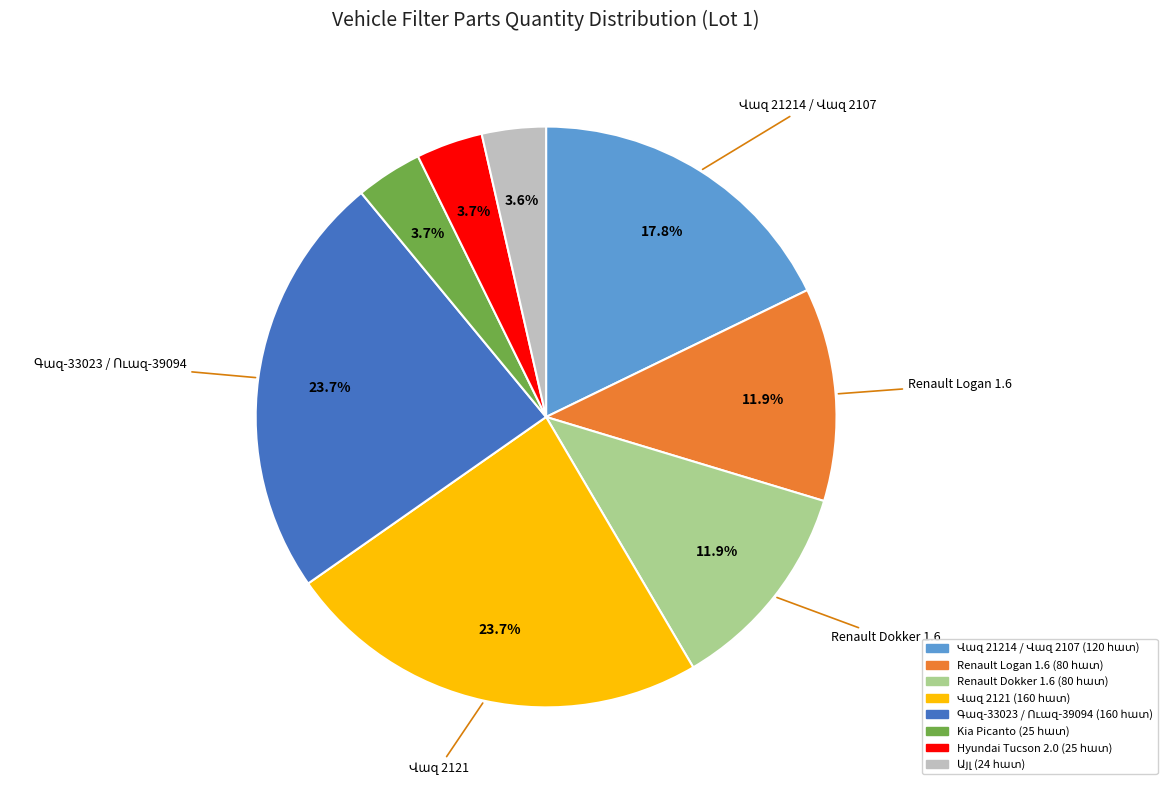

Is there a majority slice in this chart?

No